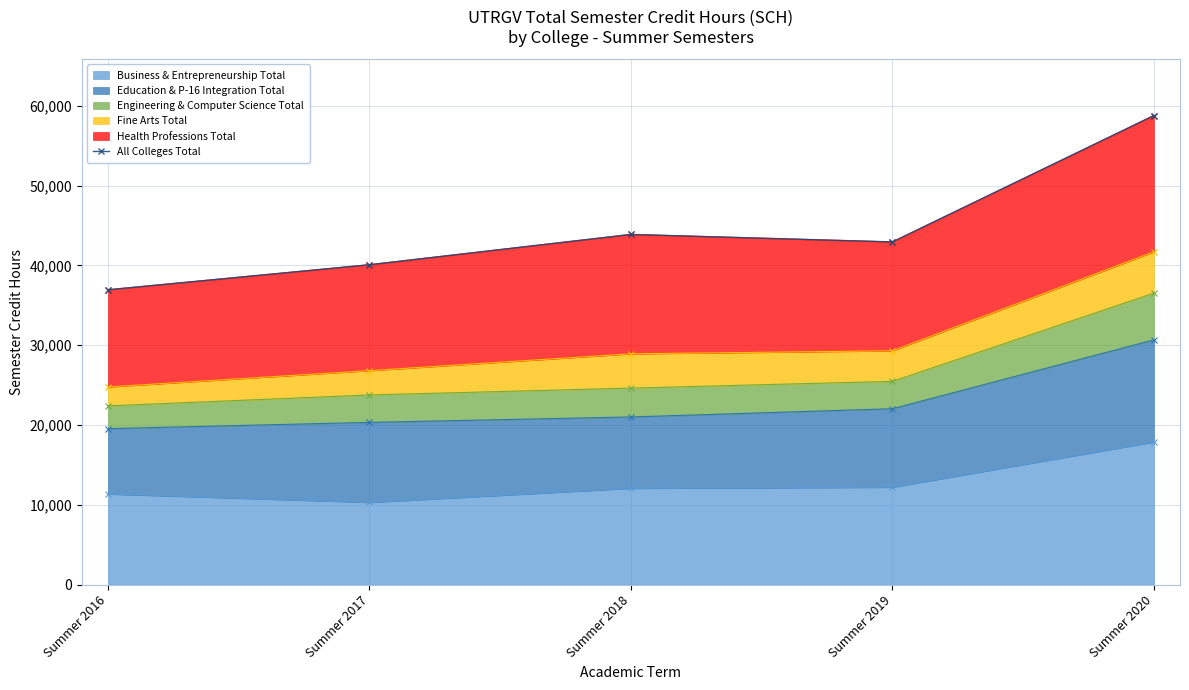

Where does the data first go above 42938?

Summer 2018